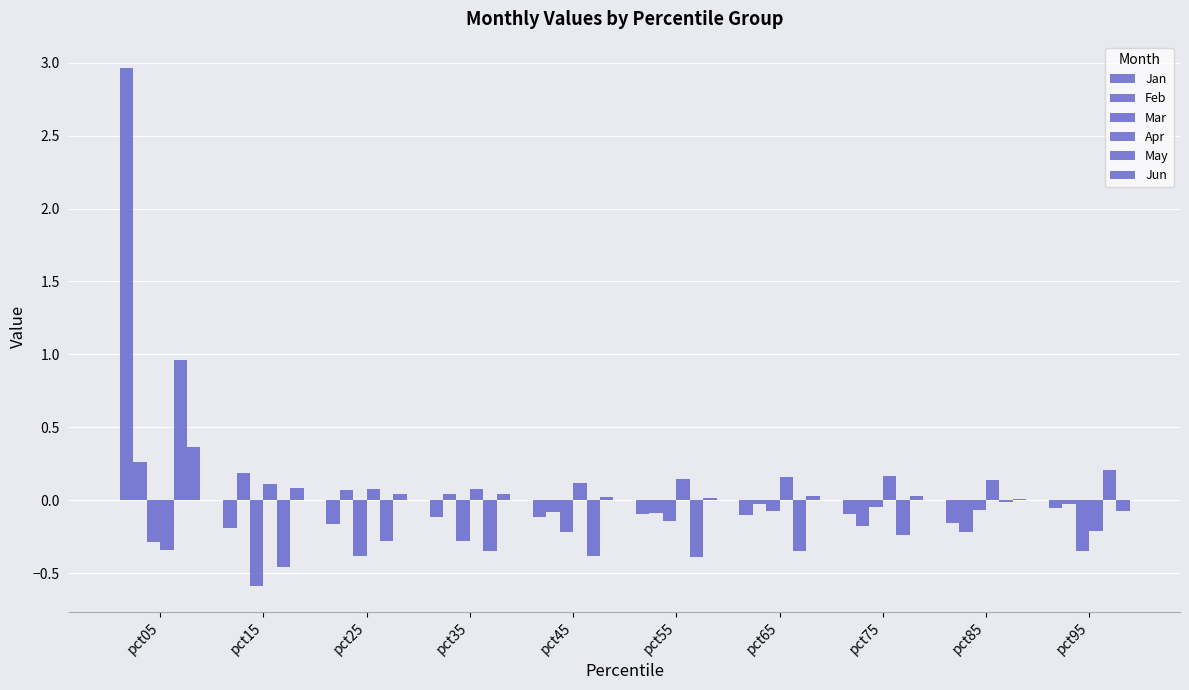

Reading left to right, what are all the values shown in this chart?

Jan: pct05=3.0	pct15=-0.2	pct25=-0.2	pct35=-0.1	pct45=-0.1	pct55=-0.1	pct65=-0.1	pct75=-0.1	pct85=-0.2	pct95=-0.1
Feb: pct05=0.3	pct15=0.2	pct25=0.1	pct35=0.0	pct45=-0.1	pct55=-0.1	pct65=-0.0	pct75=-0.2	pct85=-0.2	pct95=-0.0
Mar: pct05=-0.3	pct15=-0.6	pct25=-0.4	pct35=-0.3	pct45=-0.2	pct55=-0.1	pct65=-0.1	pct75=-0.0	pct85=-0.1	pct95=-0.3
Apr: pct05=-0.3	pct15=0.1	pct25=0.1	pct35=0.1	pct45=0.1	pct55=0.1	pct65=0.2	pct75=0.2	pct85=0.1	pct95=-0.2
May: pct05=1.0	pct15=-0.5	pct25=-0.3	pct35=-0.3	pct45=-0.4	pct55=-0.4	pct65=-0.4	pct75=-0.2	pct85=-0.0	pct95=0.2
Jun: pct05=0.4	pct15=0.1	pct25=0.0	pct35=0.0	pct45=0.0	pct55=0.0	pct65=0.0	pct75=0.0	pct85=0.0	pct95=-0.1